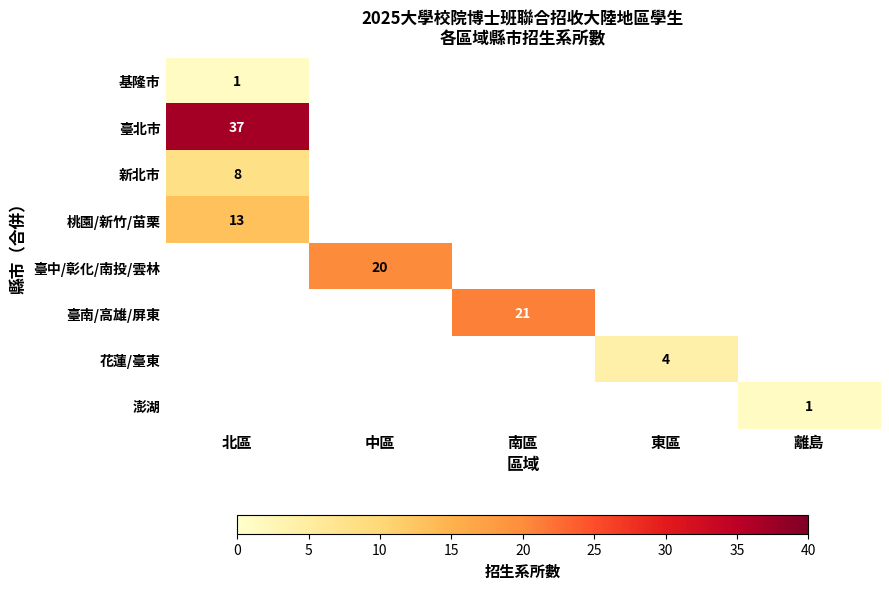

At how many categories does at least one series exceed 29?

1